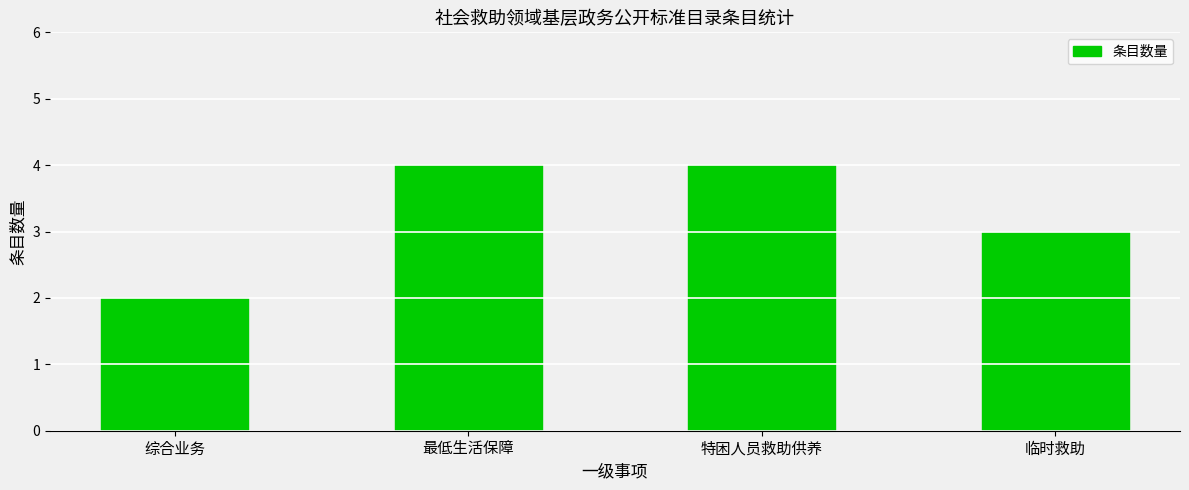

Reading left to right, list all the values displayed in this chart.

2	4	4	3